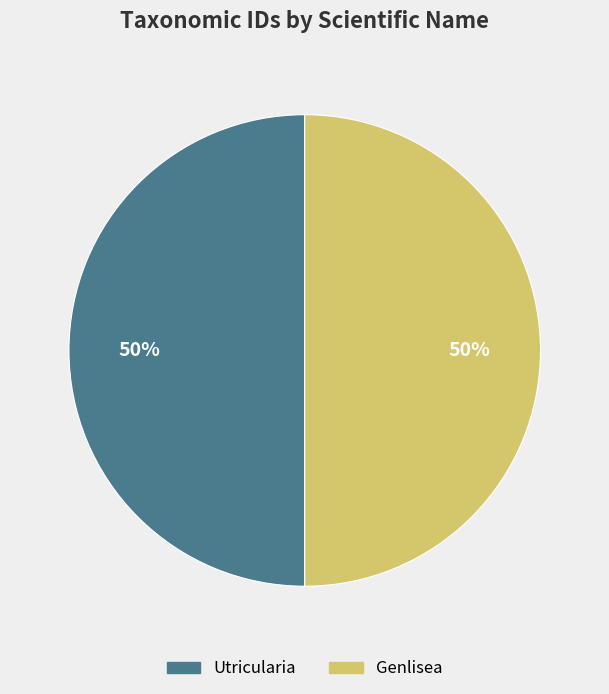

To the nearest percent, what portion does Genlisea represent?

50%